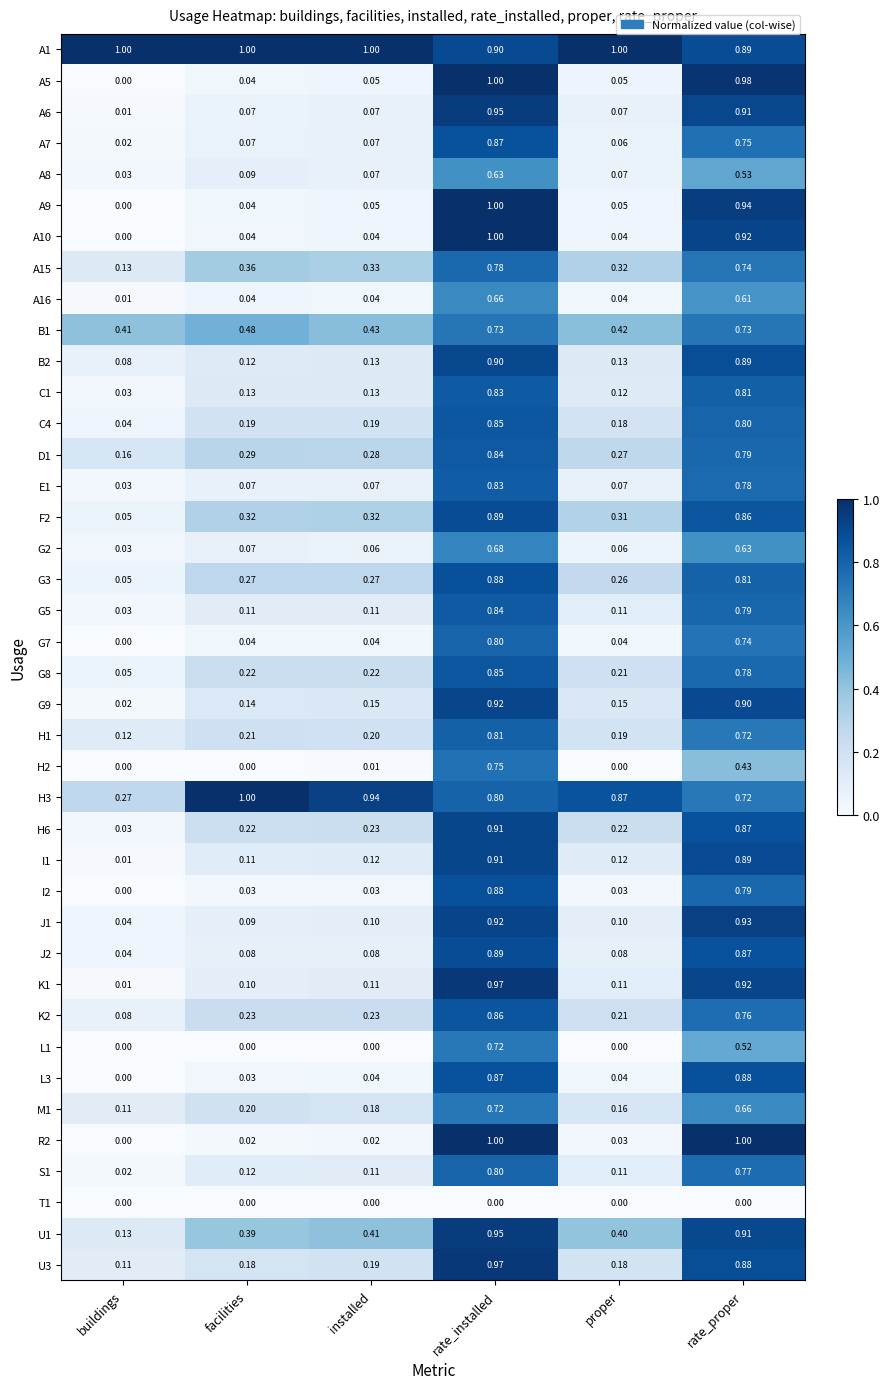

Which category has the highest value in the S1 series?

rate_installed